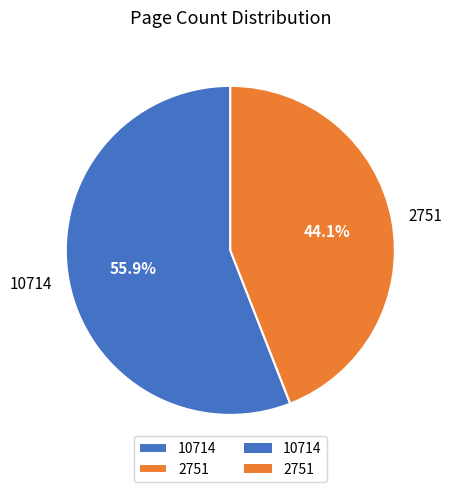

How many slices are in this pie chart?

2